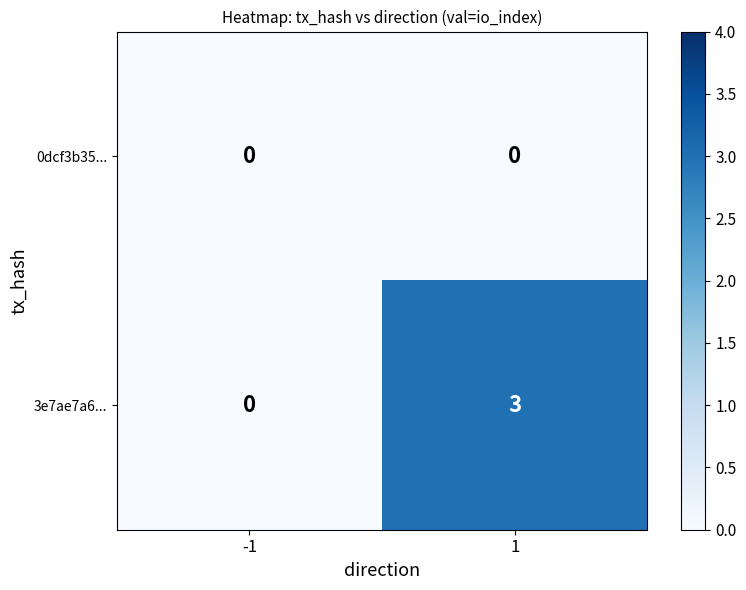

What is the difference between the 3e7ae7a6... values at 1 and -1?

3